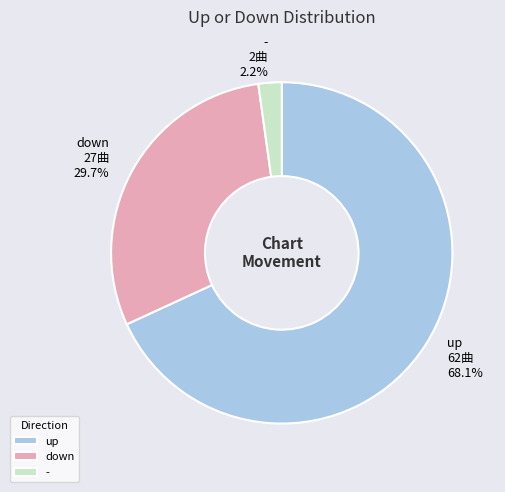

Does up represent more than half of the total?

Yes